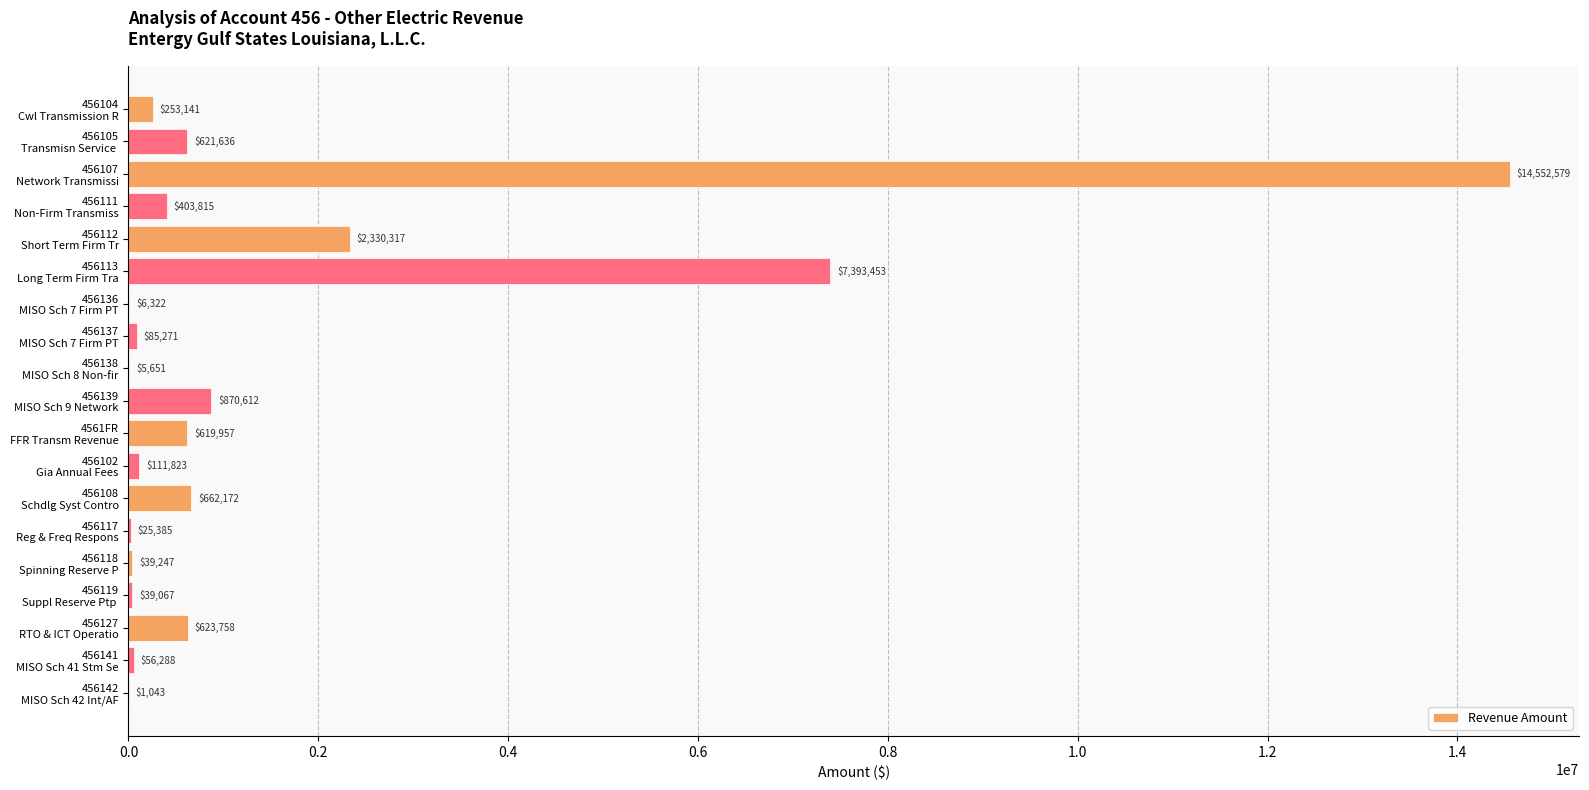

What is the maximum value shown in the chart?

14552578.7